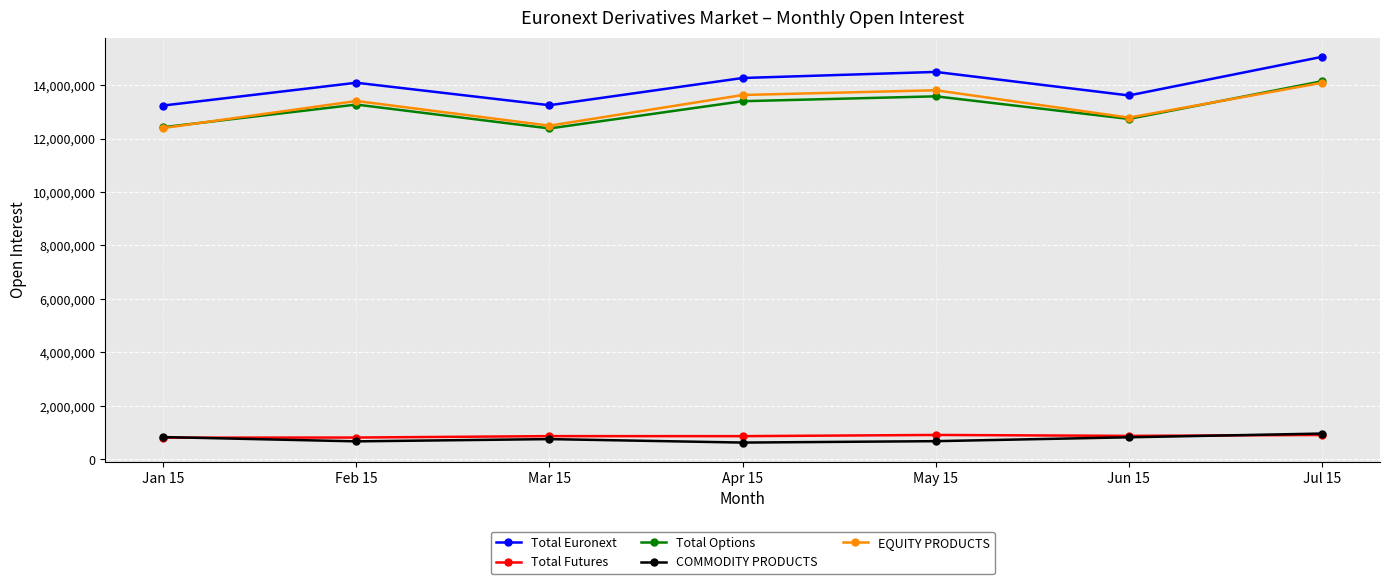

What is the value of the Total Options point at the 6th from the left?

12733156